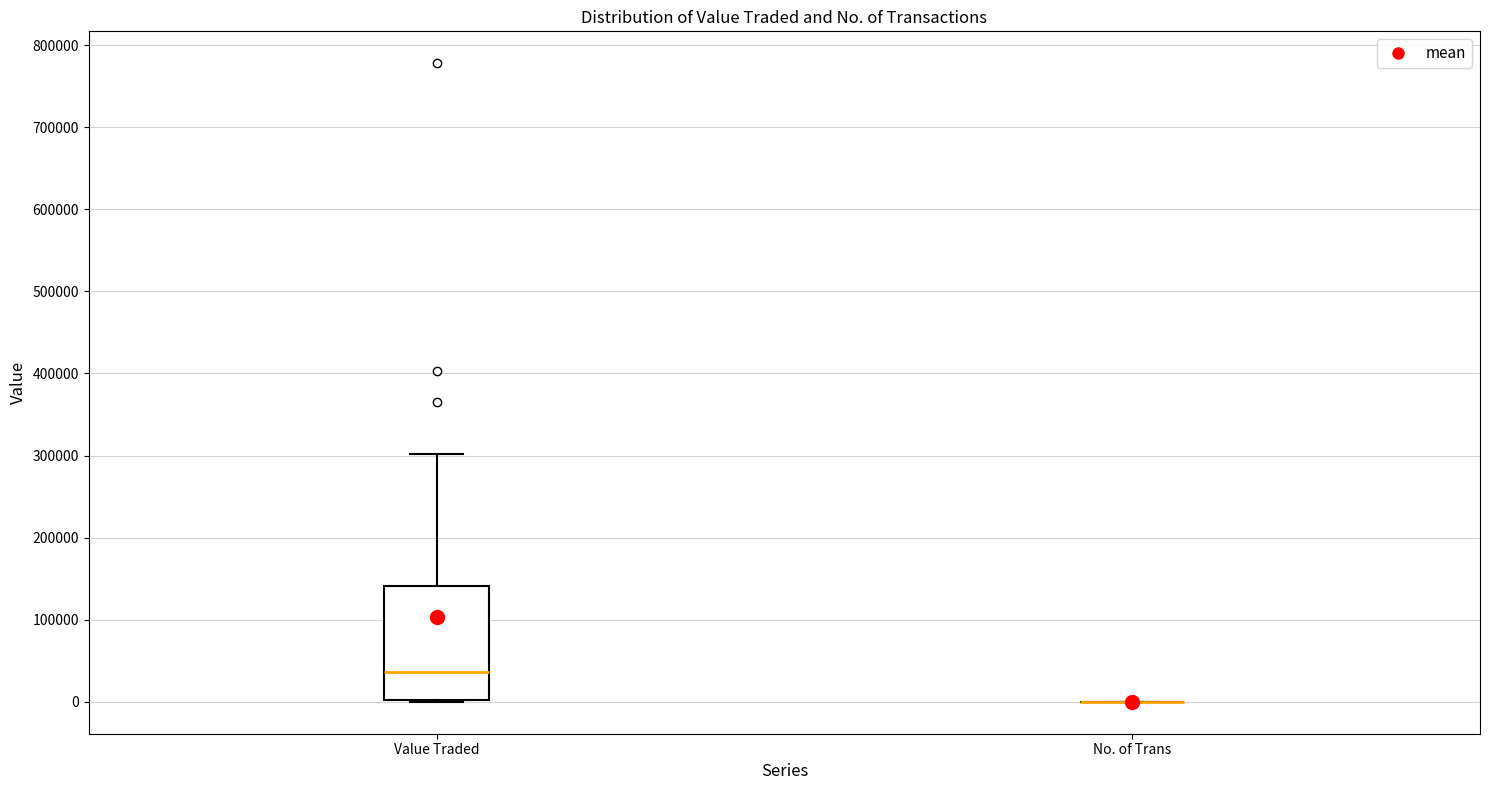

Reading left to right, transcribe this box plot: for each box, give where its median line is, the range the box spans, and where its two whiskers end, as read against the y-axis. The values are not printed on the chart, so give them approximately, as read against the axis.

Value Traded: median 40000, box 0 to 140000, whiskers 0 to 300000
No. of Trans: box collapsed to a line at 0, whiskers 0 to 0